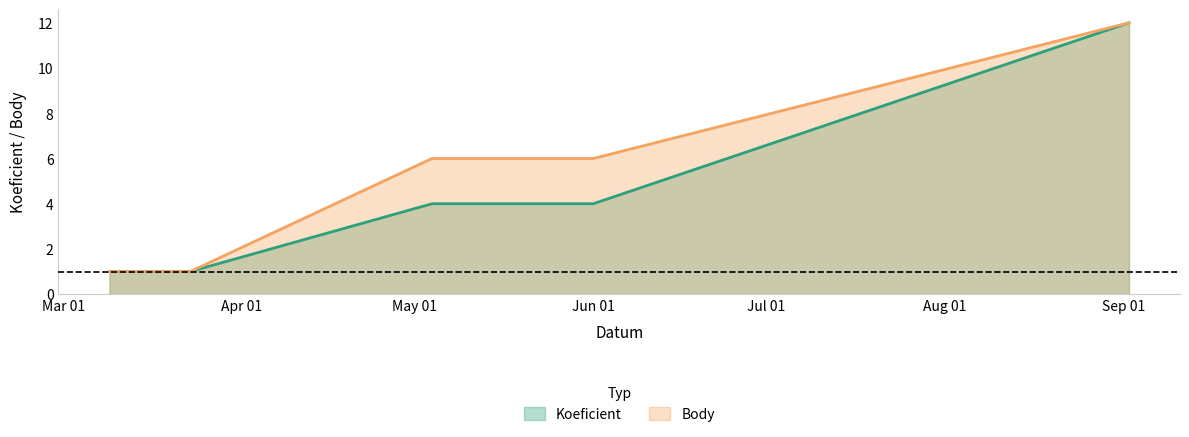

Which series has the largest total across all categories?

Body